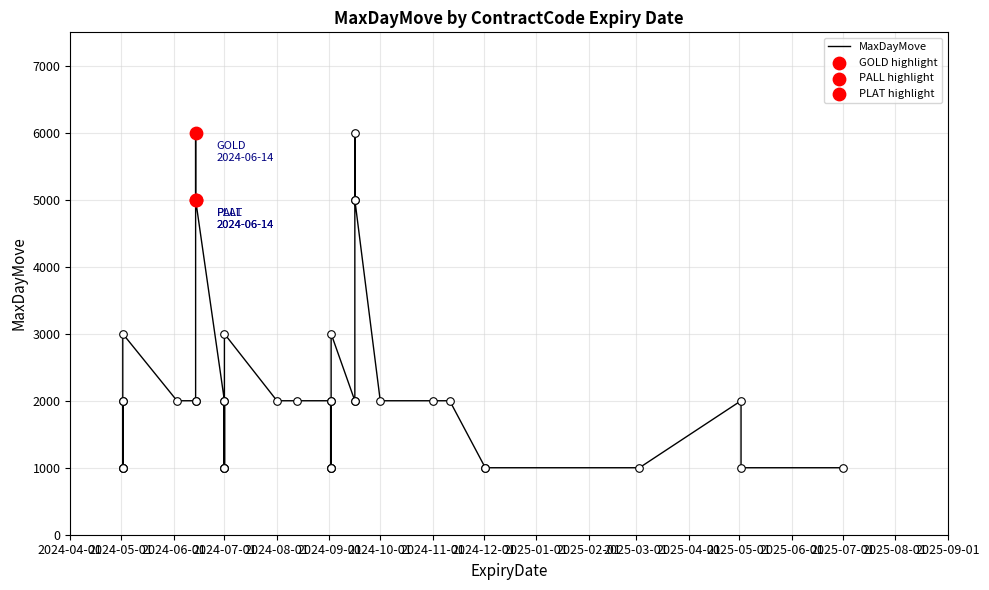

Between 2025-04-01 and 2025-03-01, which is larger?

2025-03-01